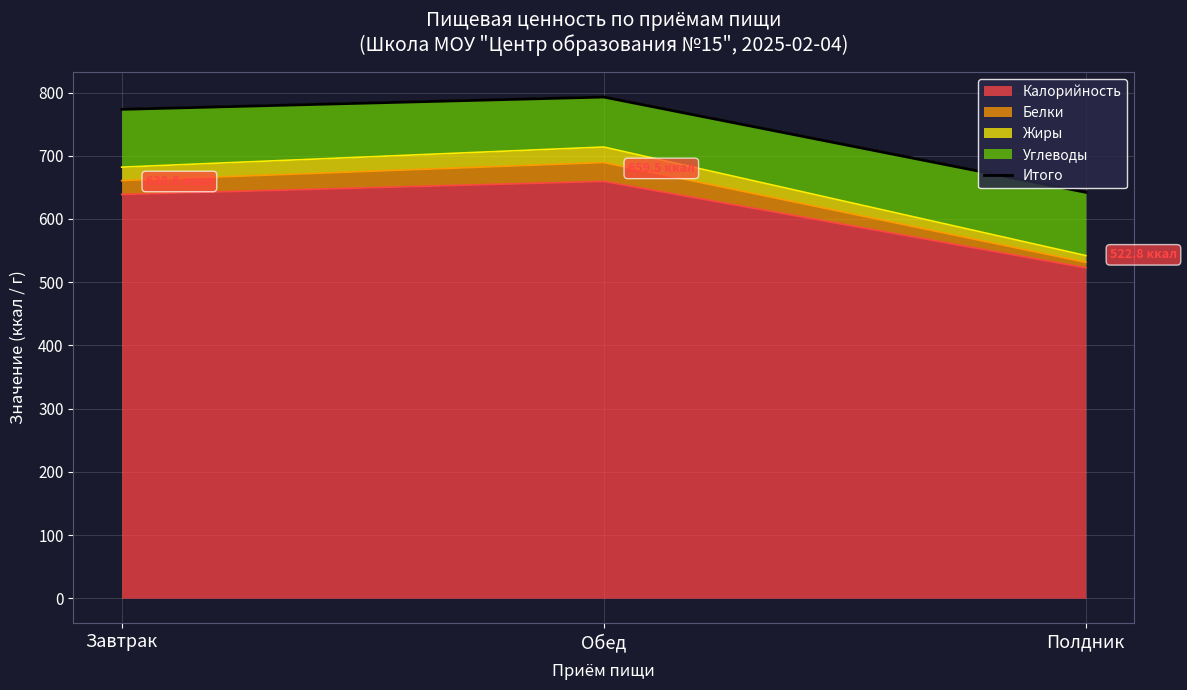

The chart shows a value of 773.5 at Завтрак. True or false?

True